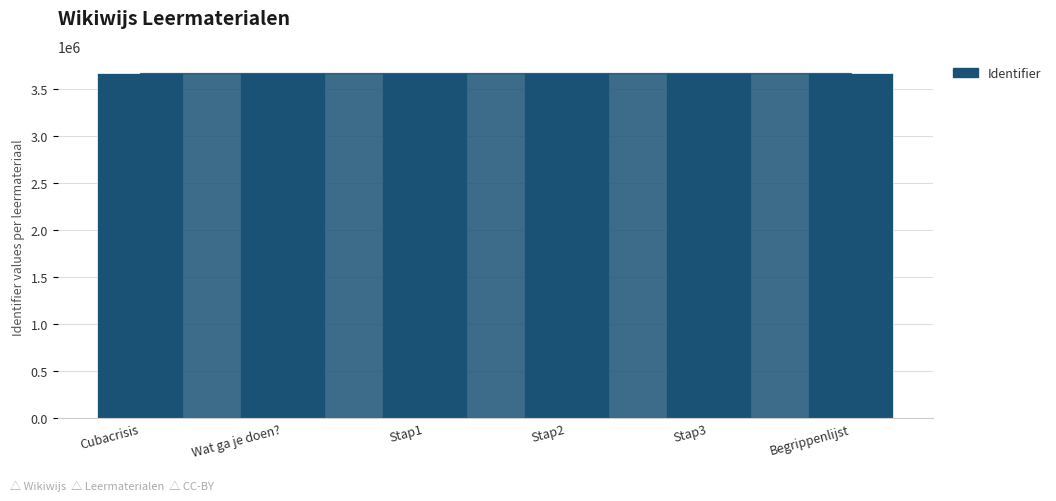

Read the value at Wat ga je doen?.

3664429